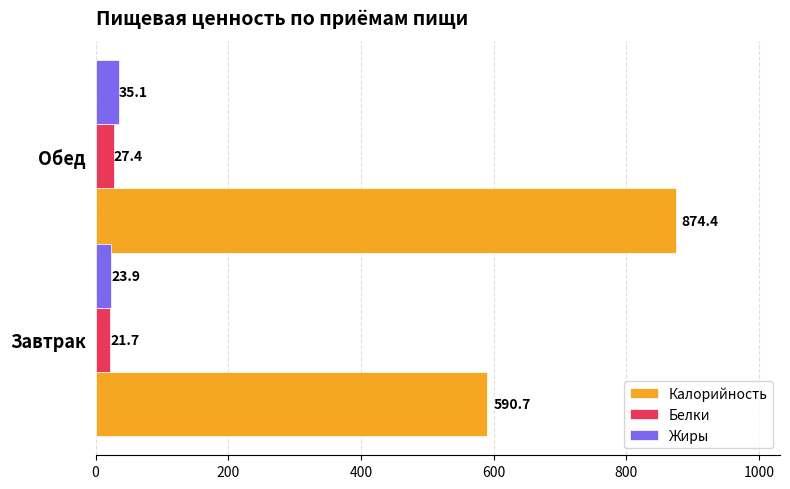

List the series in order of their peak value, highest first.

Калорийность, Жиры, Белки